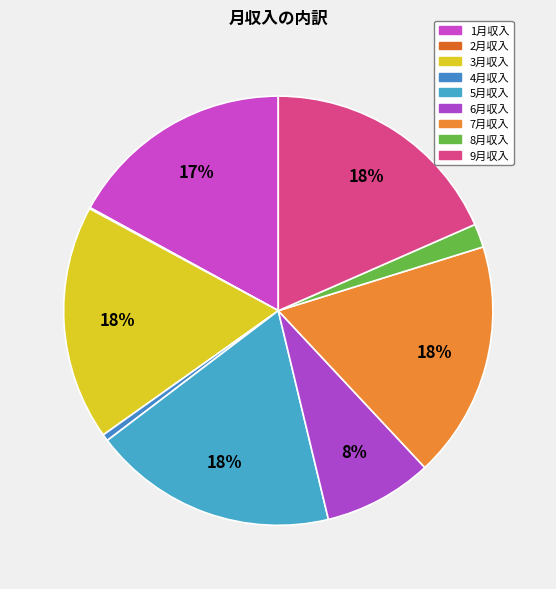

The 5月収入 slice represents 18% of the pie. True or false?

True